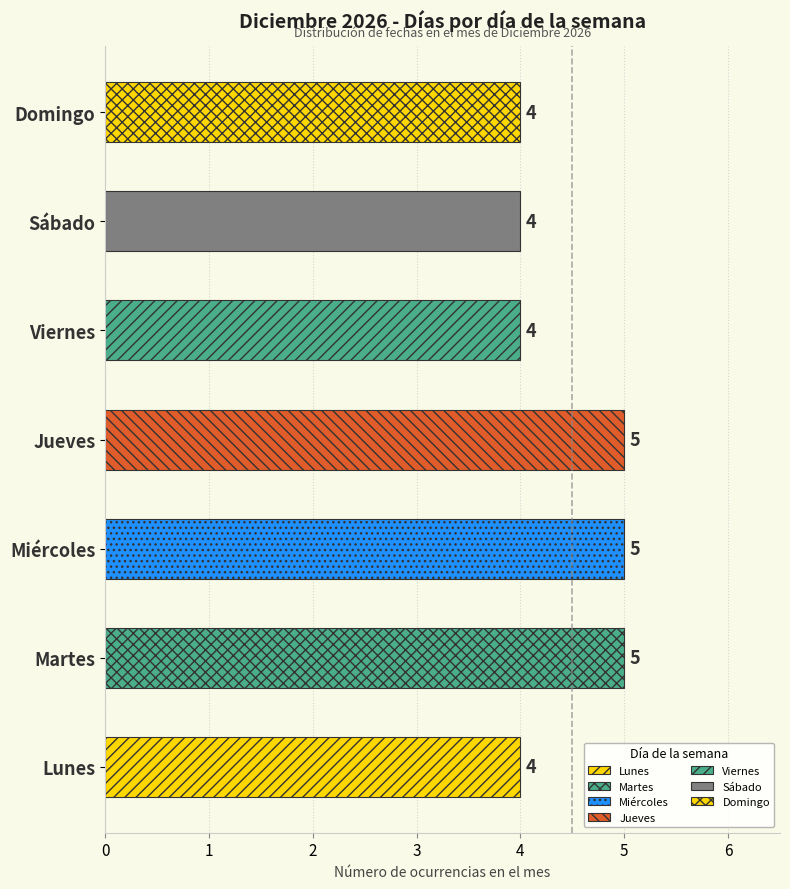

At which label does the data first exceed 4?

Martes